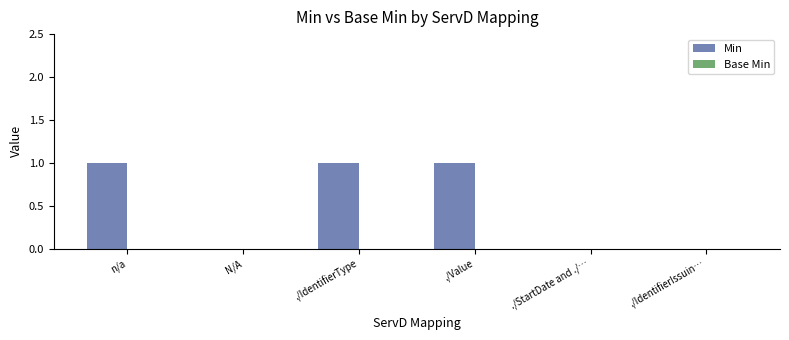

True or false: the data shows 1 at ./IdentifierType.

True